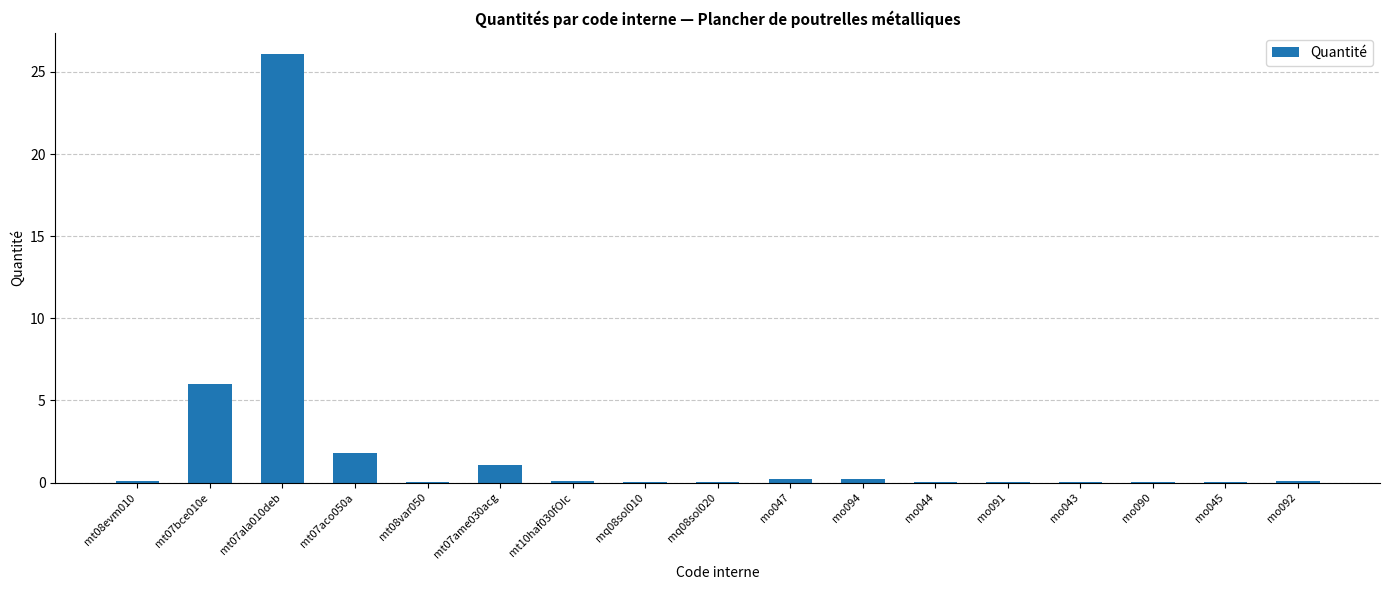

True or false: the data shows 3.2 at mt07aco050a.

False